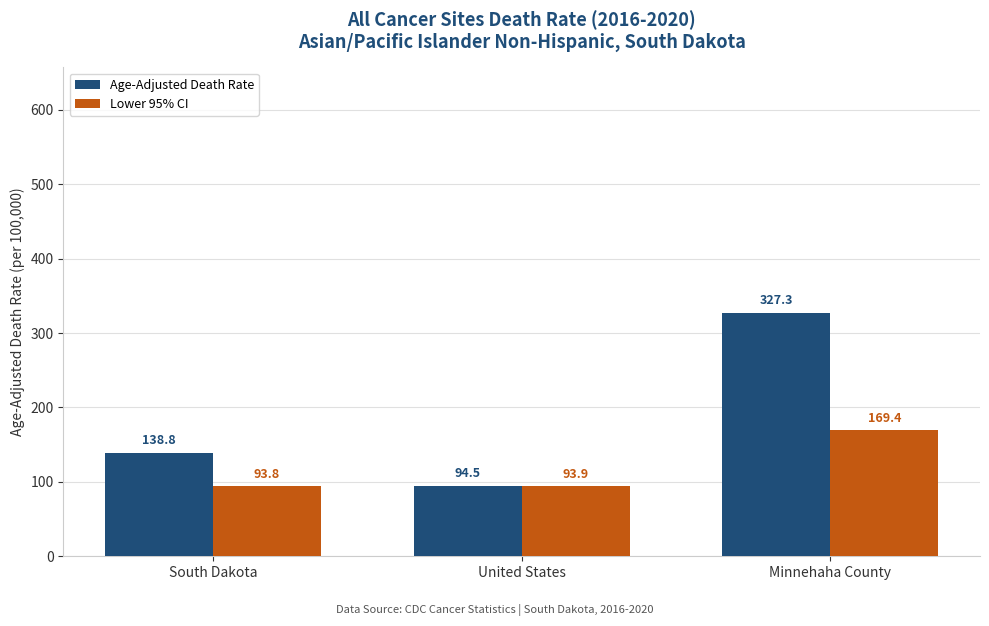

Which series changed the most between South Dakota and Minnehaha County?

Age-Adjusted Death Rate